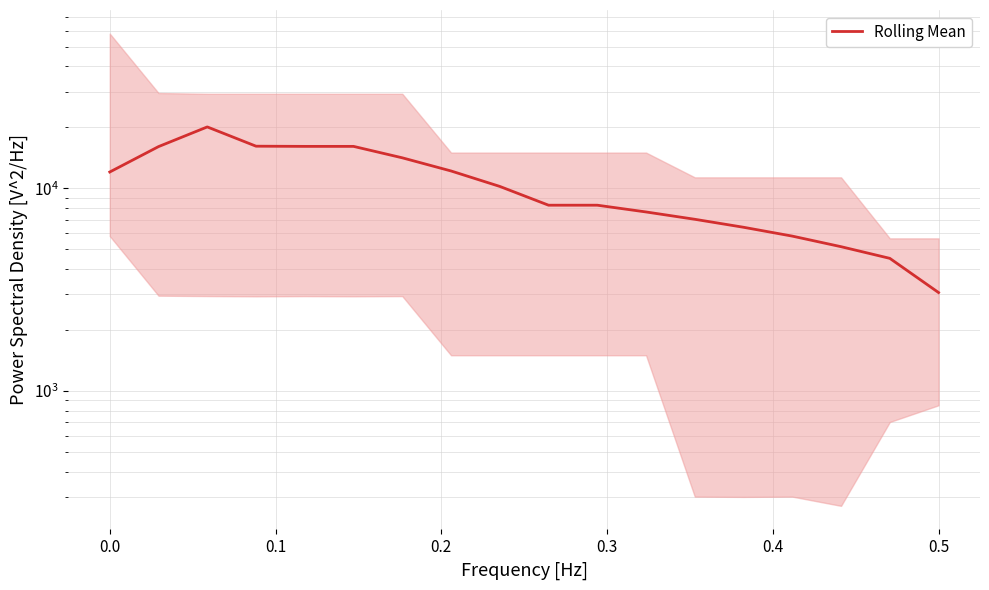

How many lines are shown in the chart?

1